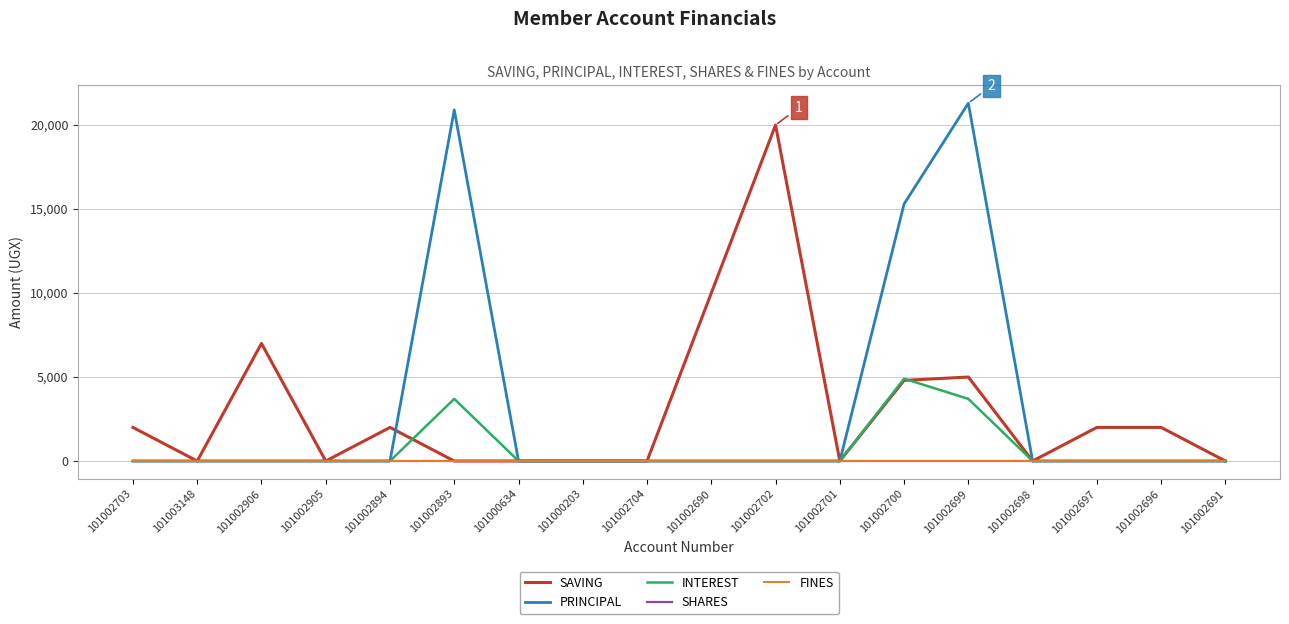

Is this an area chart (filled region under the line)?

No